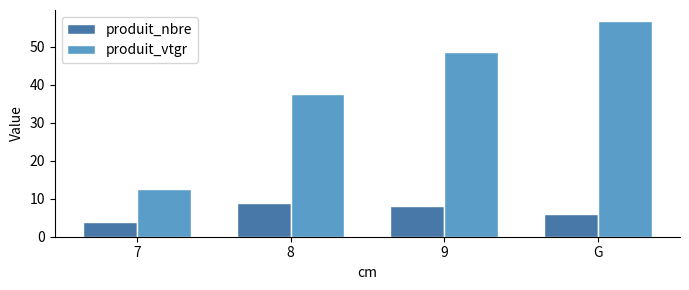

Reading left to right, what are all the values shown in this chart?

produit_nbre: 7=4.0	8=9.0	9=8.0	G=6.0
produit_vtgr: 7=12.6	8=37.7	9=48.7	G=56.9